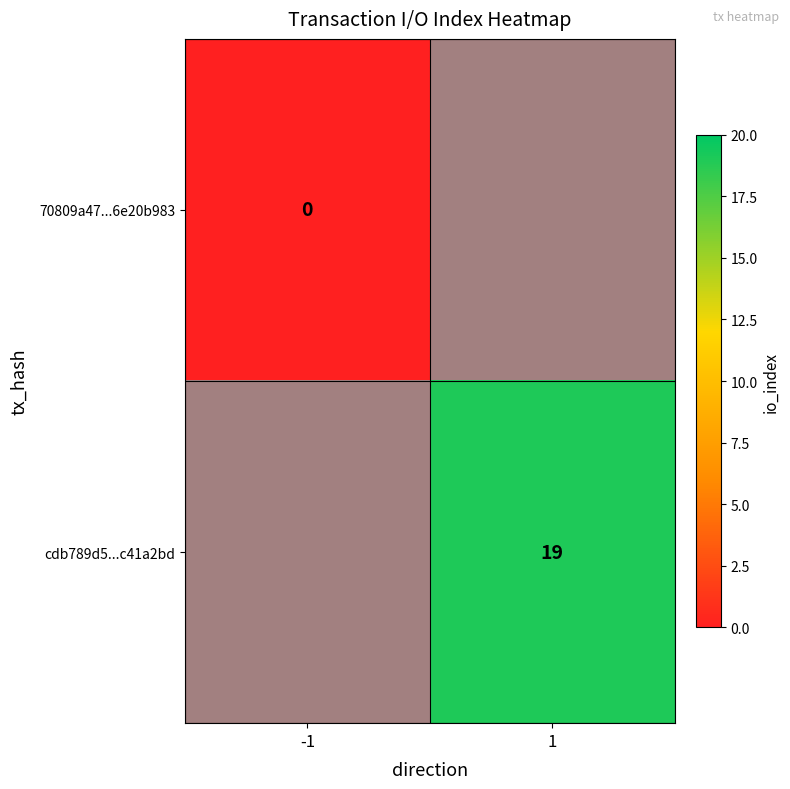

The cdb789d5...c41a2bd series shows 19 at 1. True or false?

True